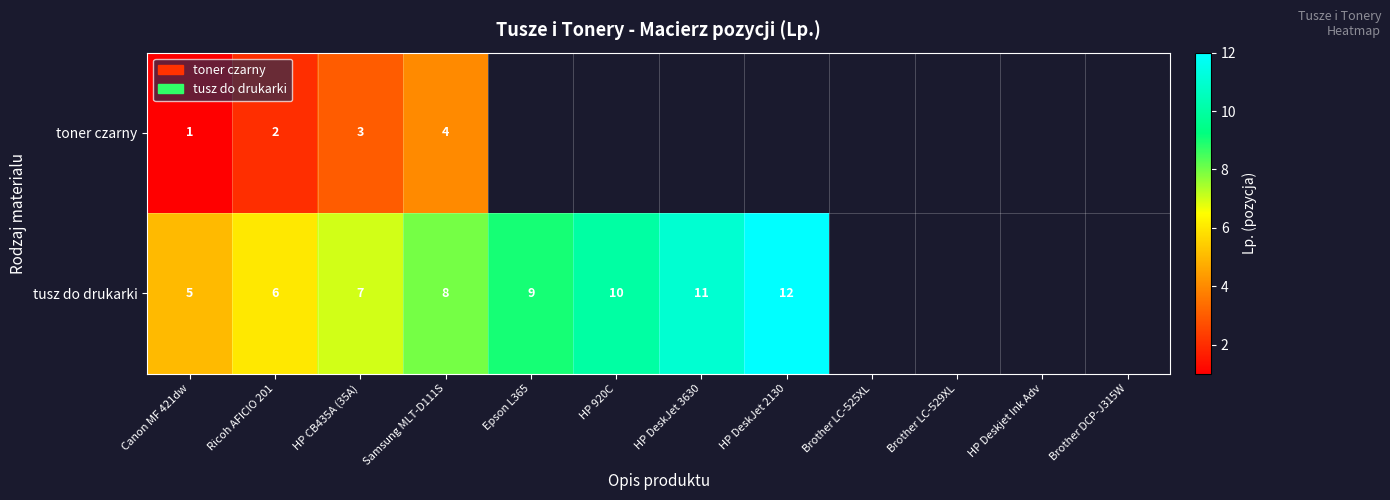

Which has a higher value, Brother LC-525XL or Ricoh AFICIO 201?

Ricoh AFICIO 201